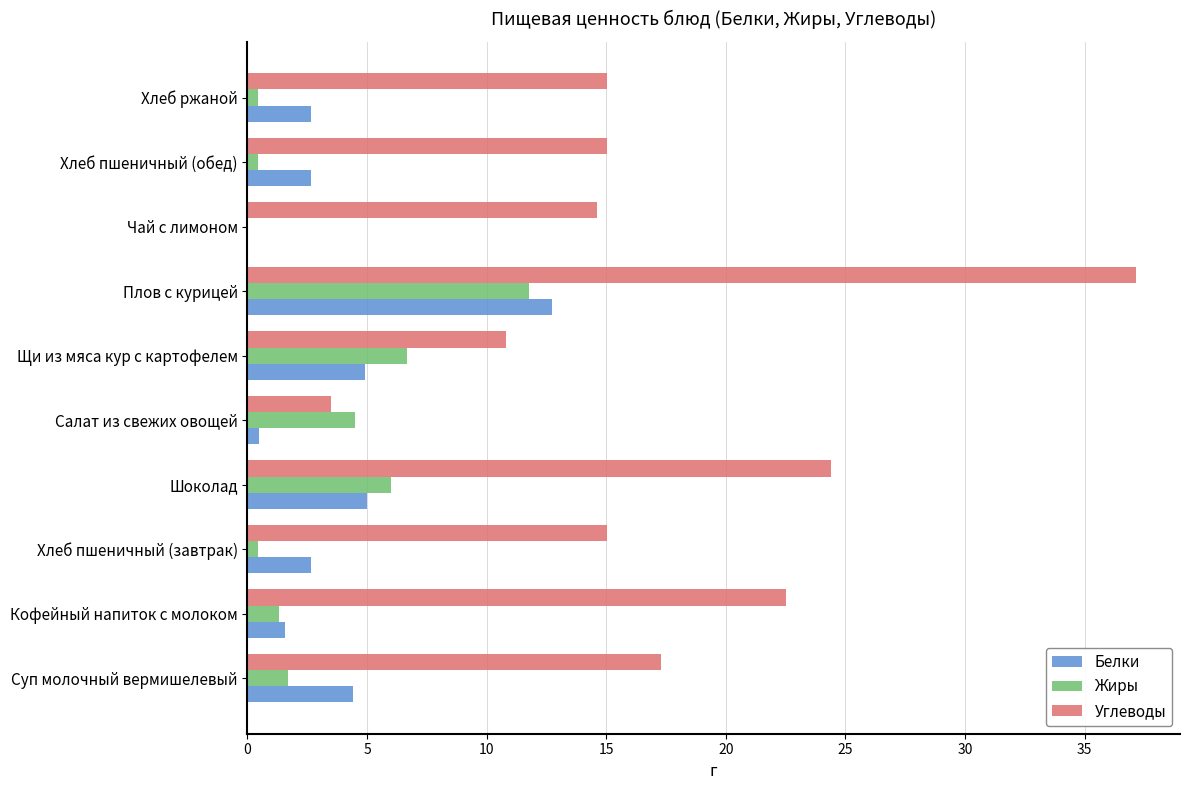

Which label corresponds to the largest value in the chart?

Плов с курицей